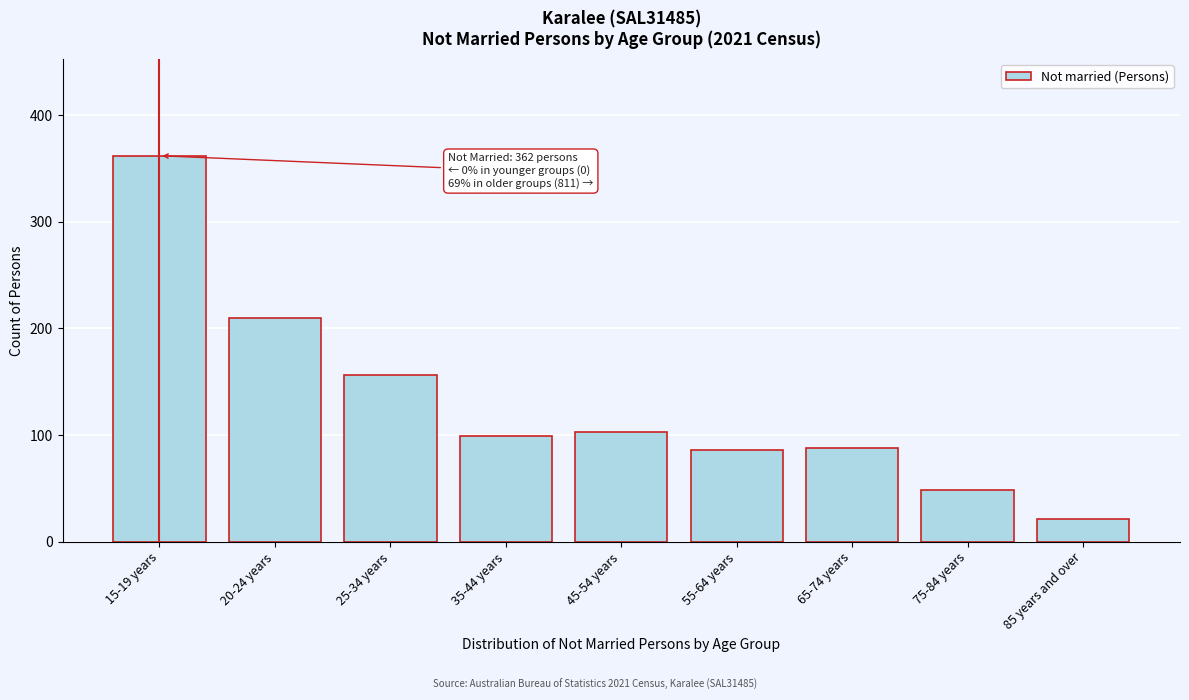

Reading left to right, what are all the values shown in this chart?

362	210	156	99	103	86	88	48	21